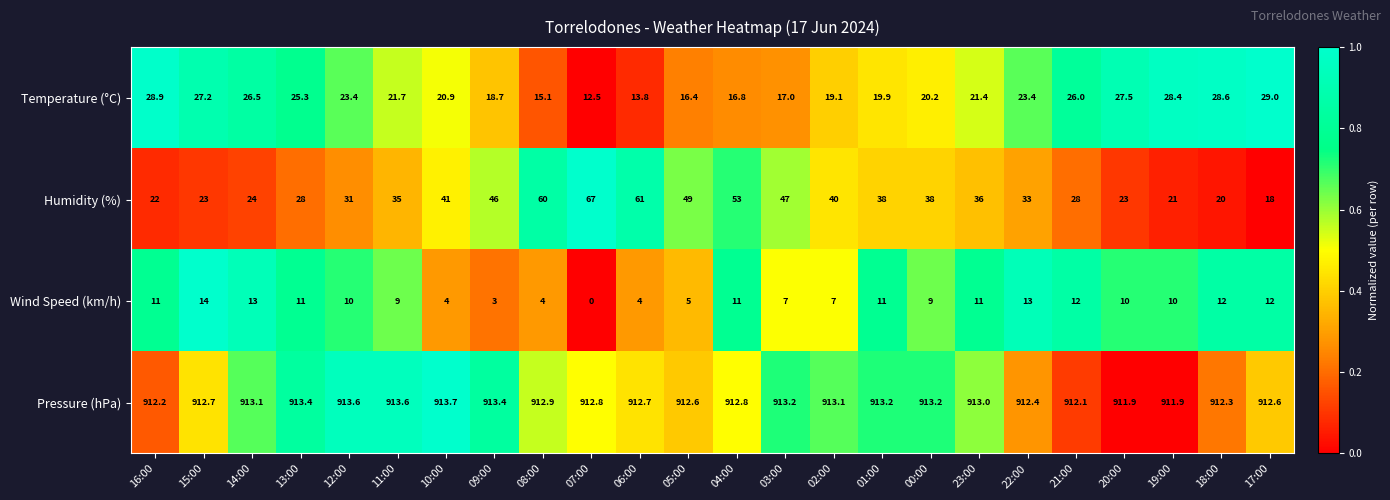

What is the maximum value for Wind Speed (km/h)?

14.0